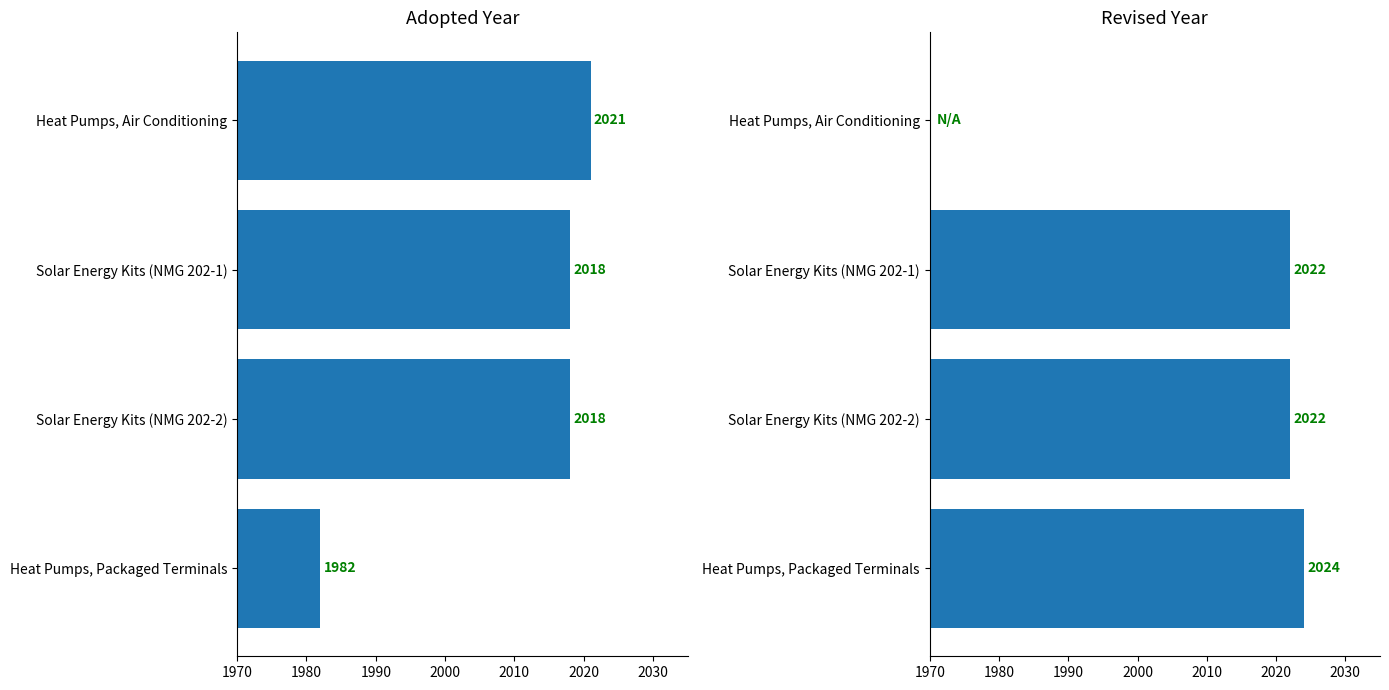

How many bars are there in each group?

2